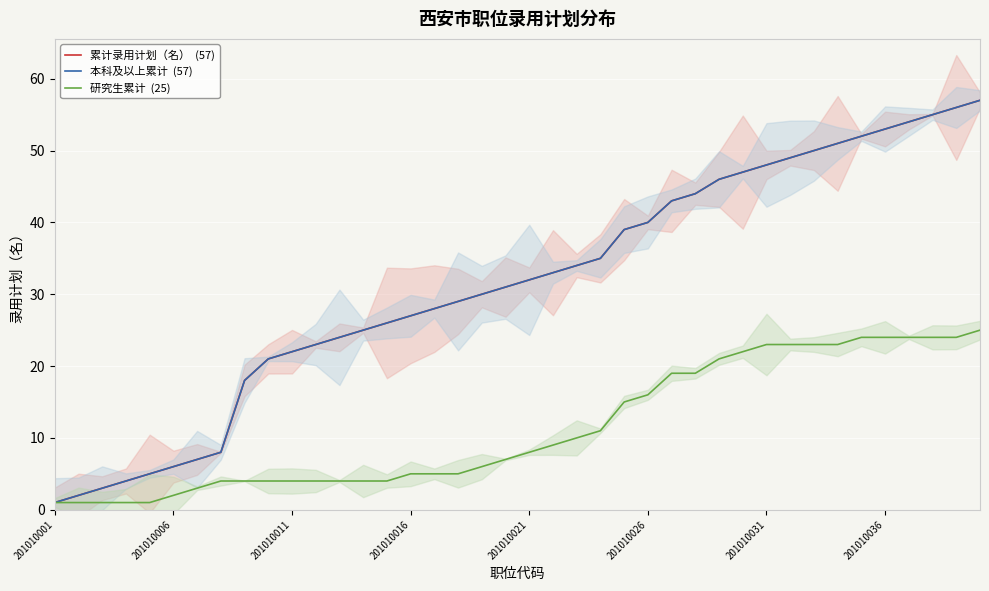

Does the chart display data point markers on the line(s)?

No